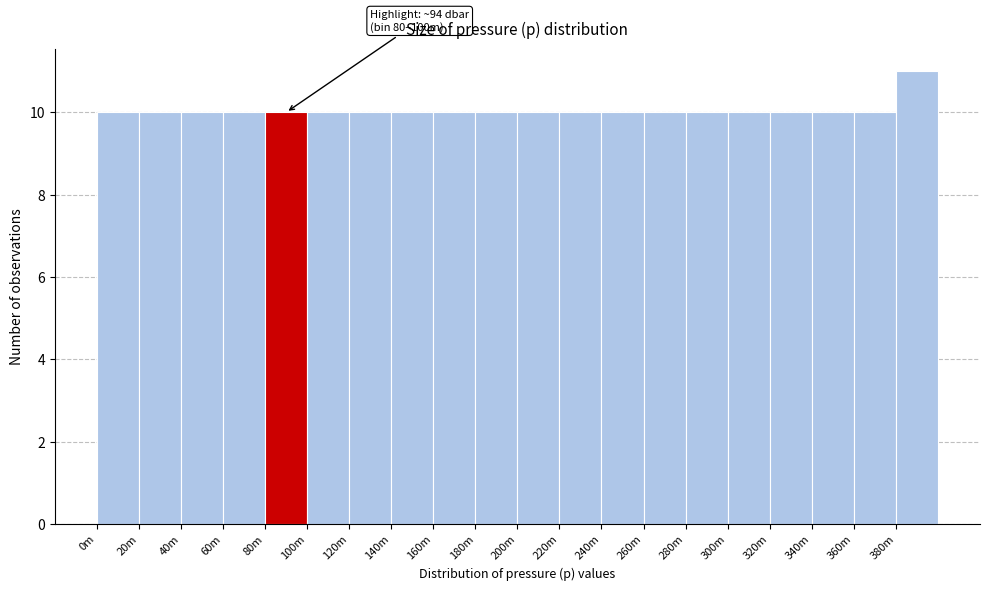

Reading right to left, extract all data points from this chart.

11	10	10	10	10	10	10	10	10	10	10	10	10	10	10	10	10	10	10	10